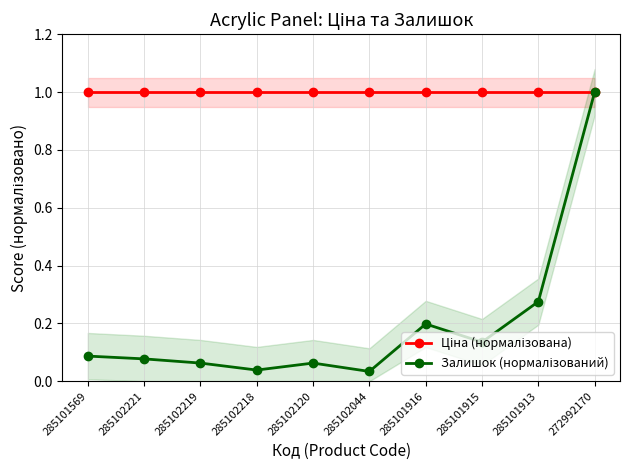

What is the spread (max minus min) of values at 285101916?

0.8